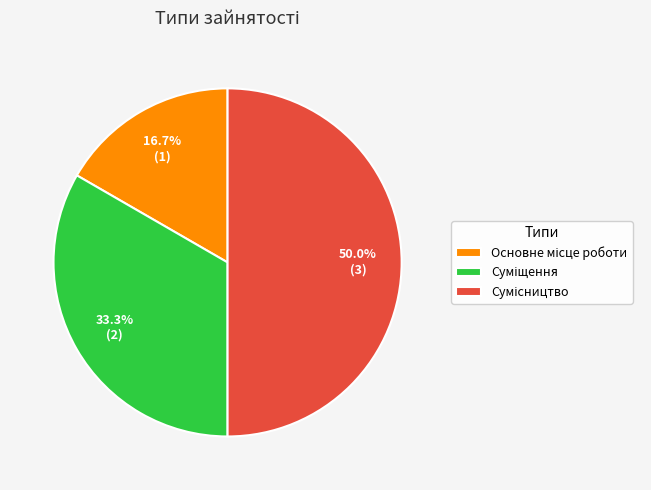

True or false: Сумісництво accounts for 45% of the total.

False